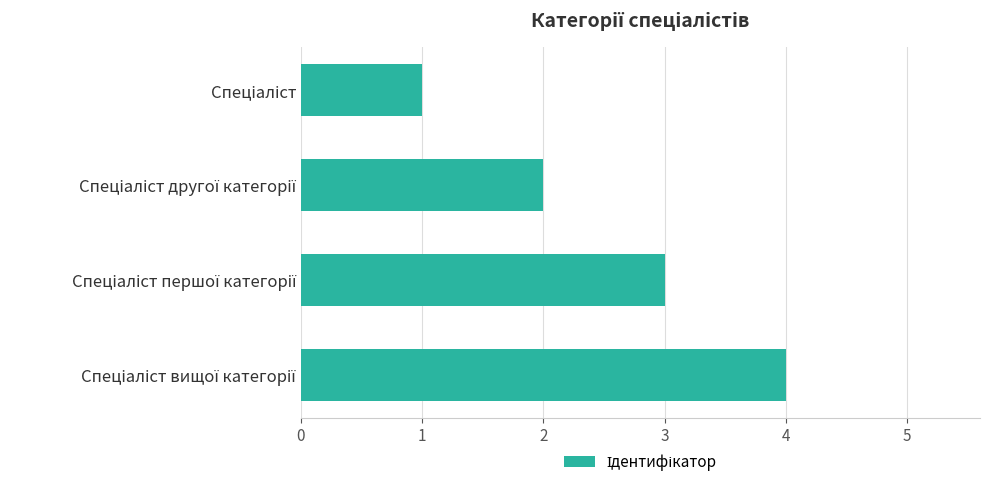

What is the greatest value displayed?

4